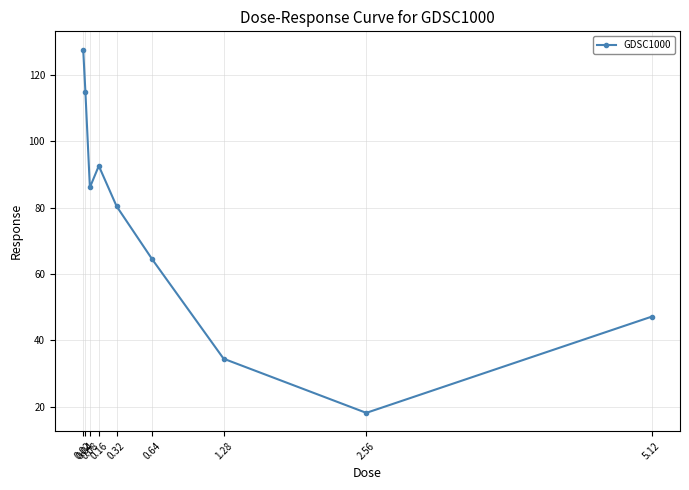

What is the greatest value displayed?

127.6